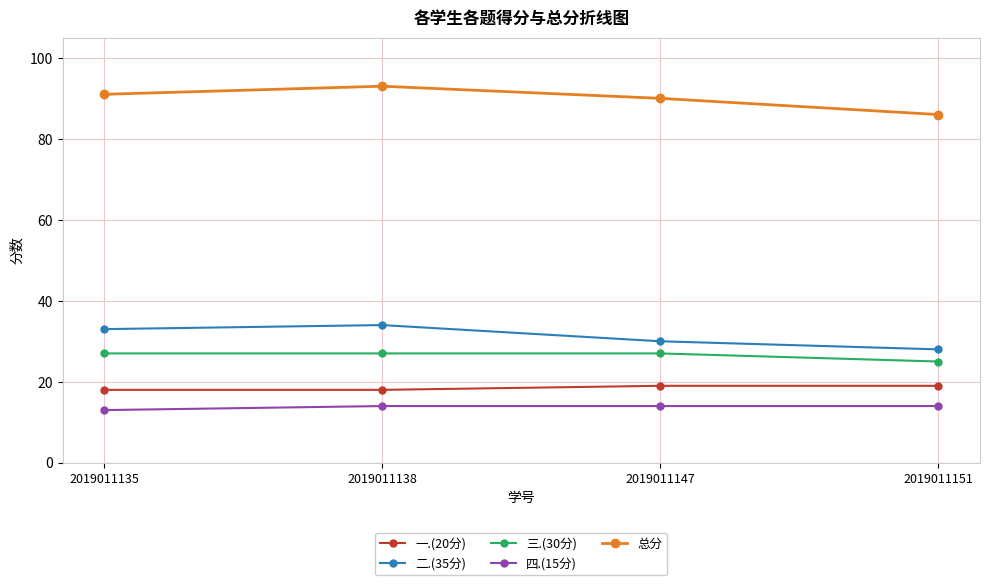

Reading right to left, list all the values displayed in this chart.

一.(20分): 2019011151=19	2019011147=19	2019011138=18	2019011135=18
二.(35分): 2019011151=28	2019011147=30	2019011138=34	2019011135=33
三.(30分): 2019011151=25	2019011147=27	2019011138=27	2019011135=27
四.(15分): 2019011151=14	2019011147=14	2019011138=14	2019011135=13
总分: 2019011151=86	2019011147=90	2019011138=93	2019011135=91